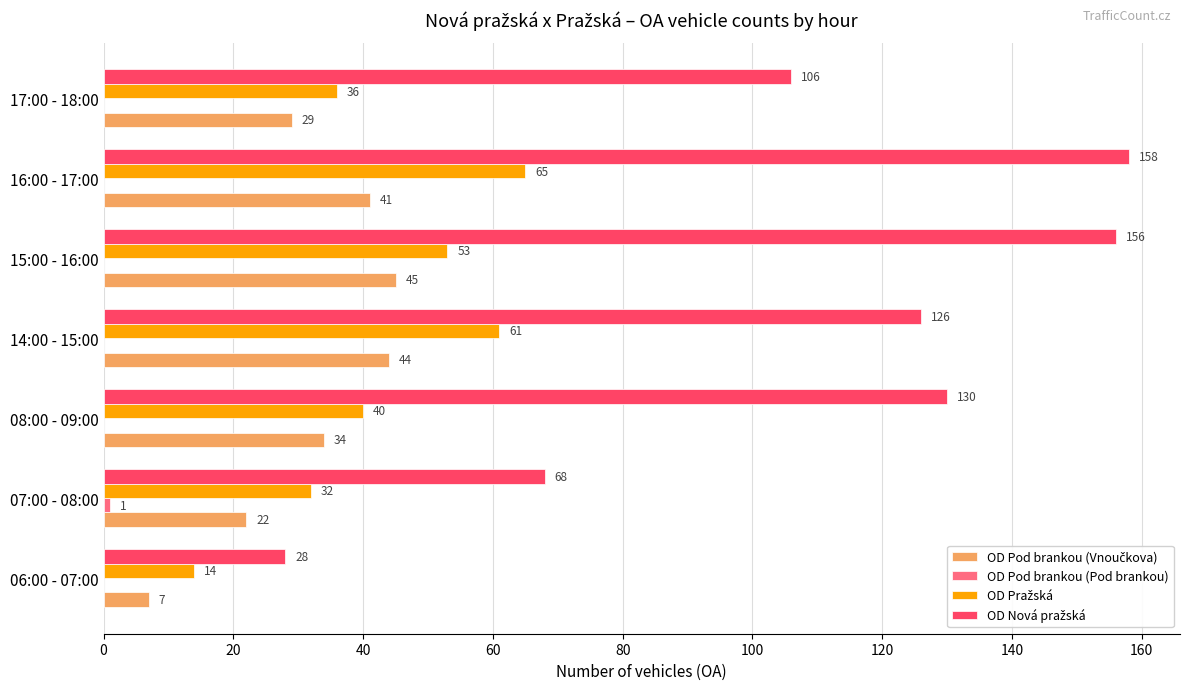

How many series are shown in this chart?

4